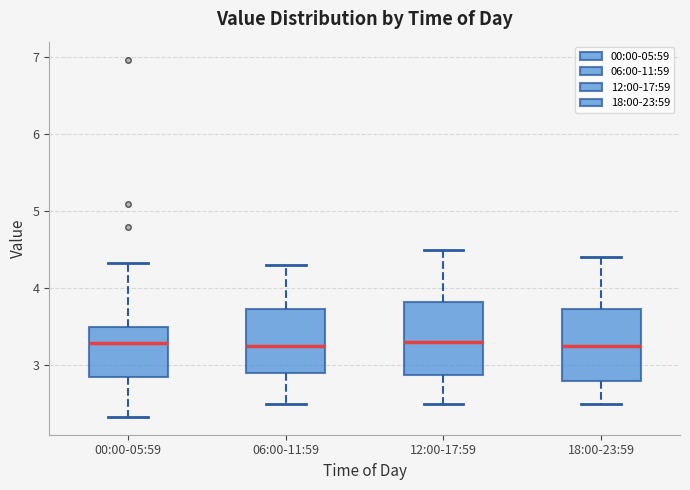

Reading left to right, transcribe this box plot: for each box, give where its median line is, the range the box spans, and where its two whiskers end, as read against the y-axis. The values are not printed on the chart, so give them approximately, as read against the axis.

00:00-05:59: median 3.3, box 2.9 to 3.5, whiskers 2.3 to 4.3
06:00-11:59: median 3.3, box 2.9 to 3.7, whiskers 2.5 to 4.3
12:00-17:59: median 3.3, box 2.9 to 3.8, whiskers 2.5 to 4.5
18:00-23:59: median 3.3, box 2.8 to 3.7, whiskers 2.5 to 4.4